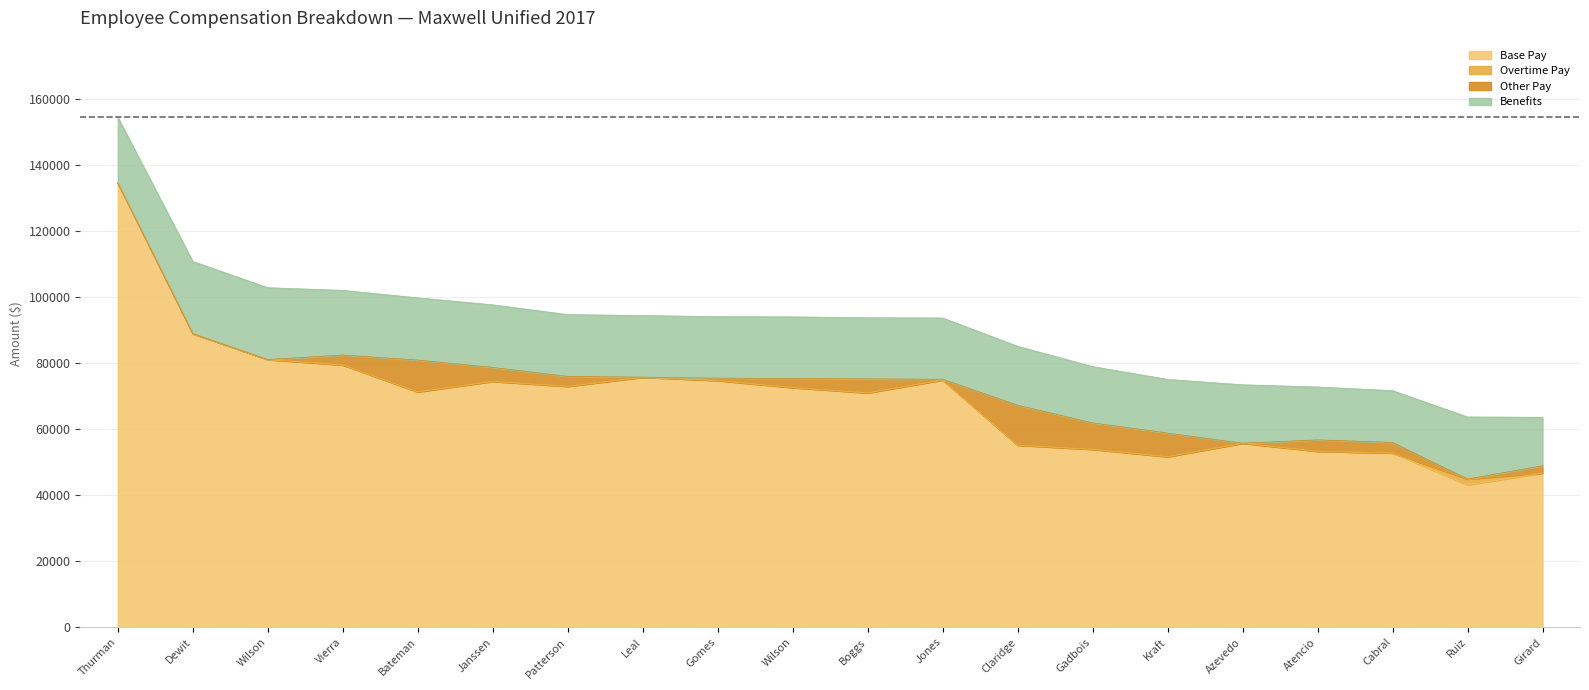

The value of Other Pay at Alexandria R. Kraft is 7150.0. True or false?

True